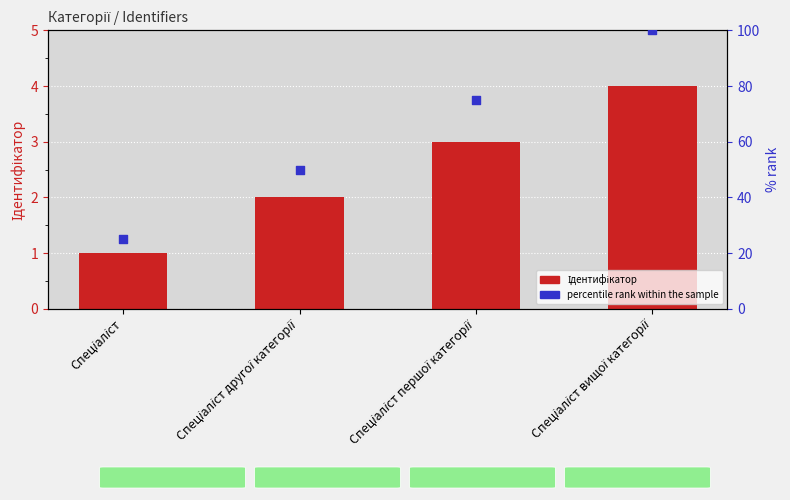

What is the total value across all series at Спеціаліст вищої категорії?

104